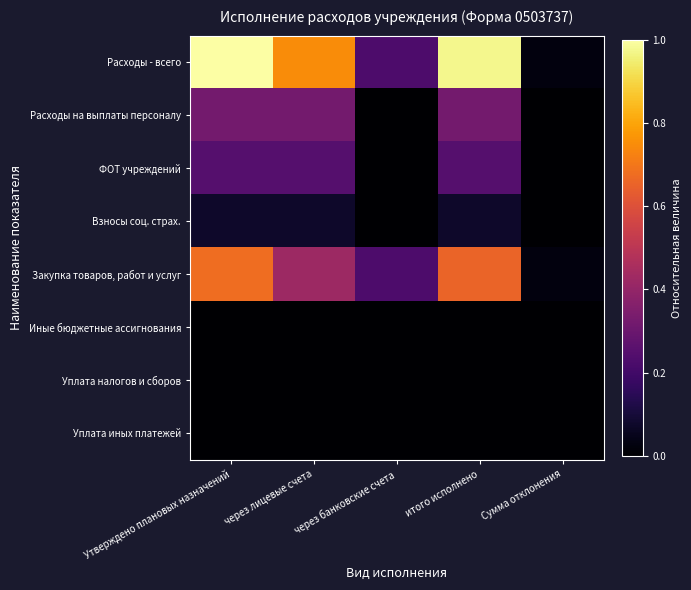

Which series has the largest total across all categories?

Расходы - всего